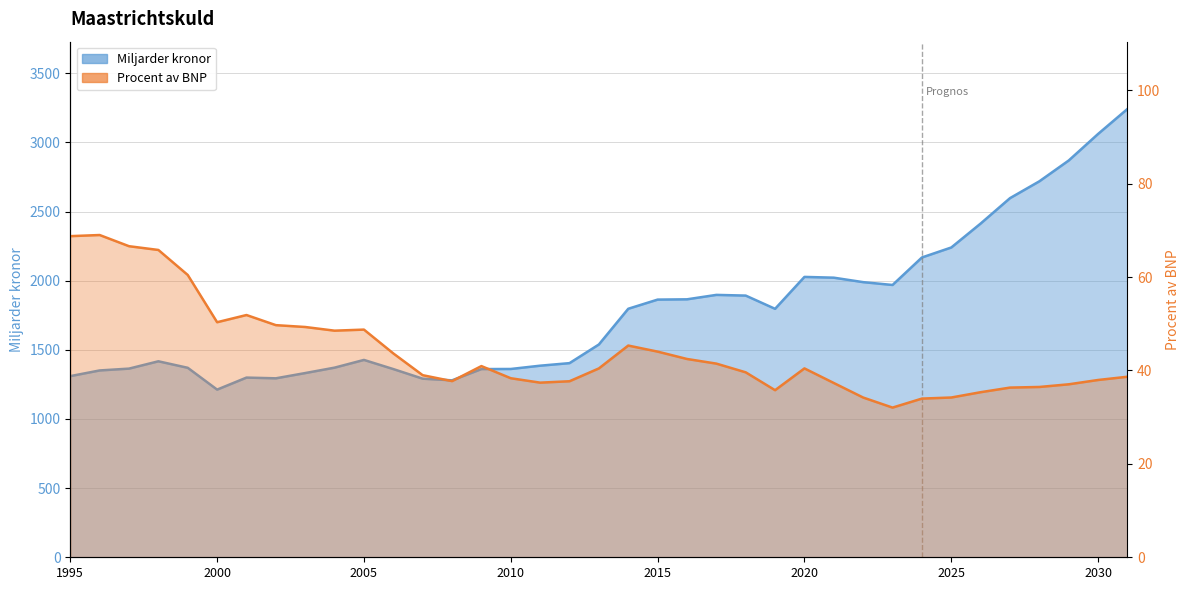

Is it true that Procent av BNP equals 50.3 at 2000?

True